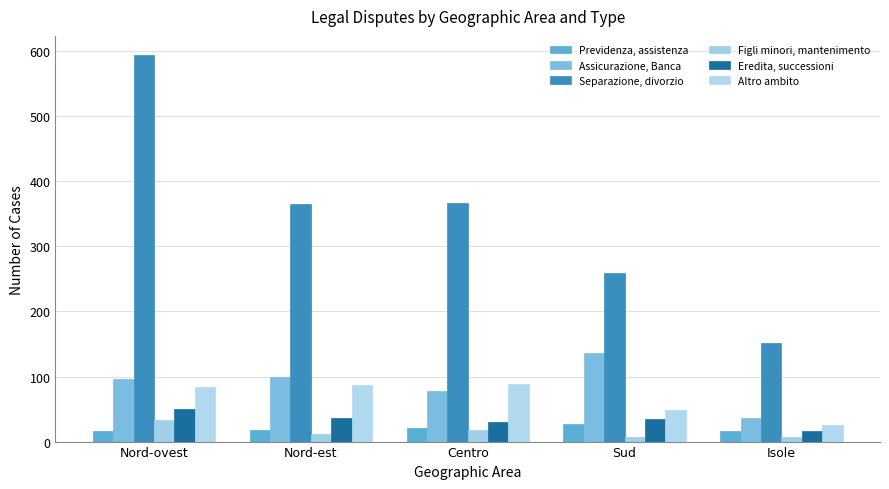

Is the value of Figli minori, mantenimento at Centro greater than the value of Previdenza, assistenza at Nord-est?

No